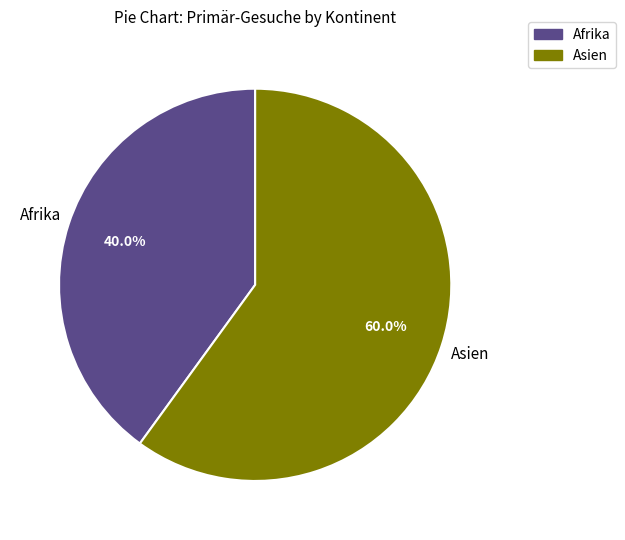

Does any single category account for the majority?

Yes